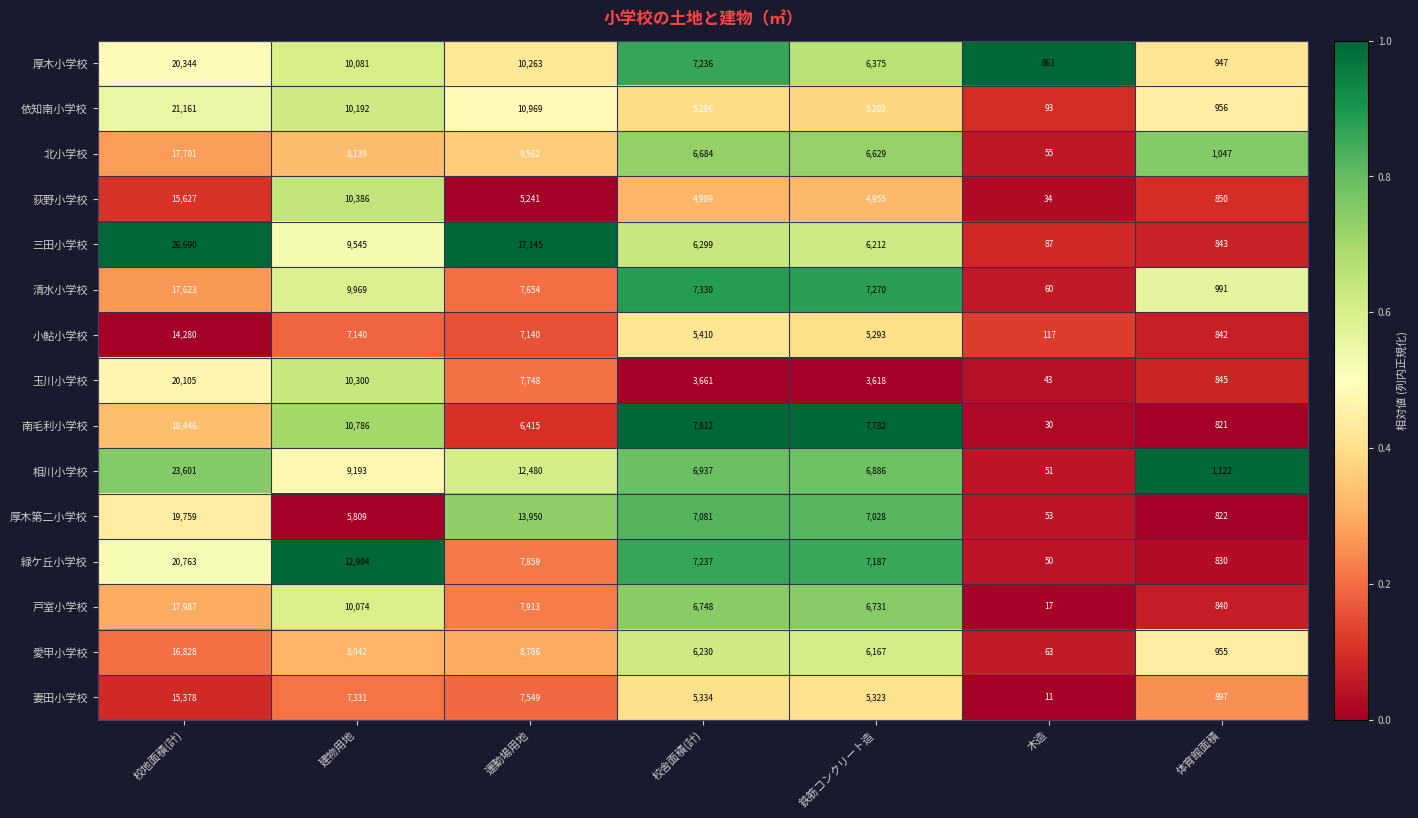

How many series are shown in this chart?

15